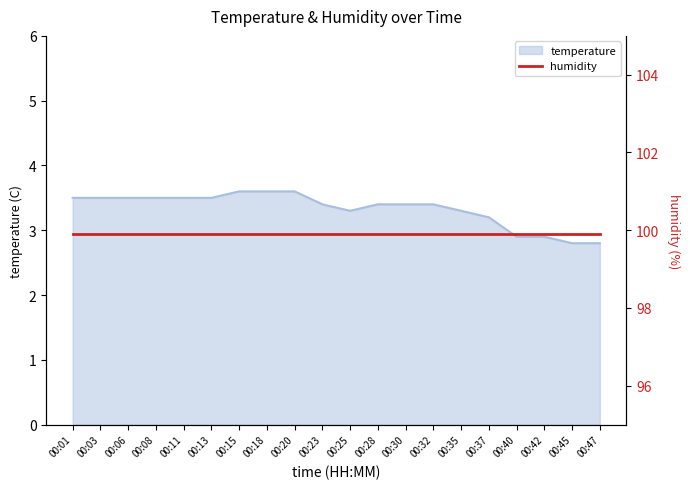

Is it true that the value at 00:45 is 0.8?

False